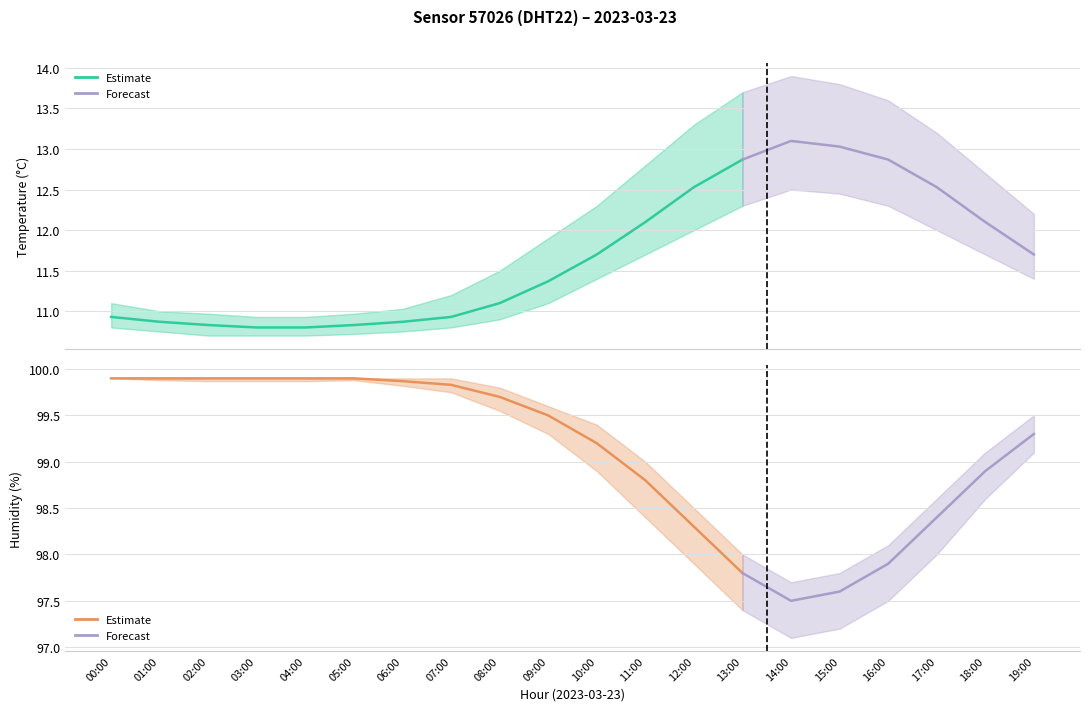

True or false: hum_upper has more than 2 points higher than both neighbors.

False